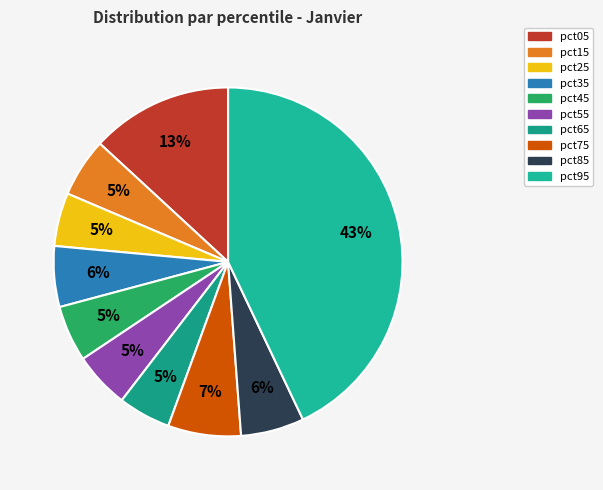

Which has a higher value, pct15 or pct95?

pct95